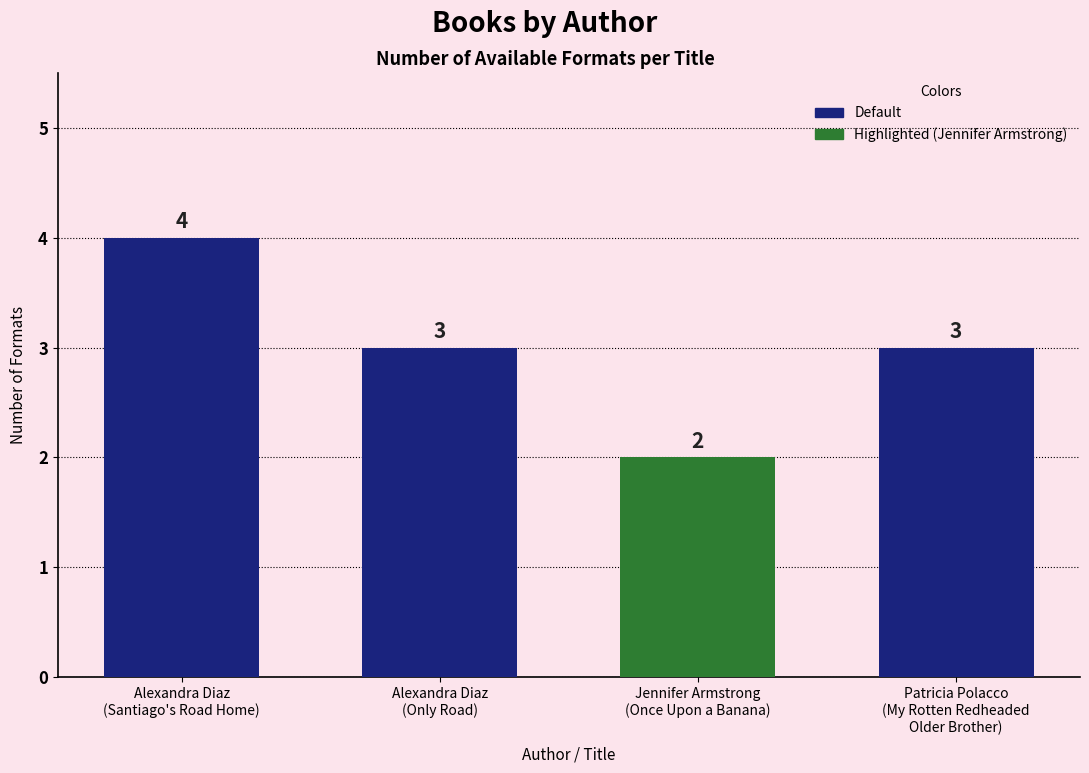

Reading left to right, what are all the values shown in this chart?

4	3	2	3